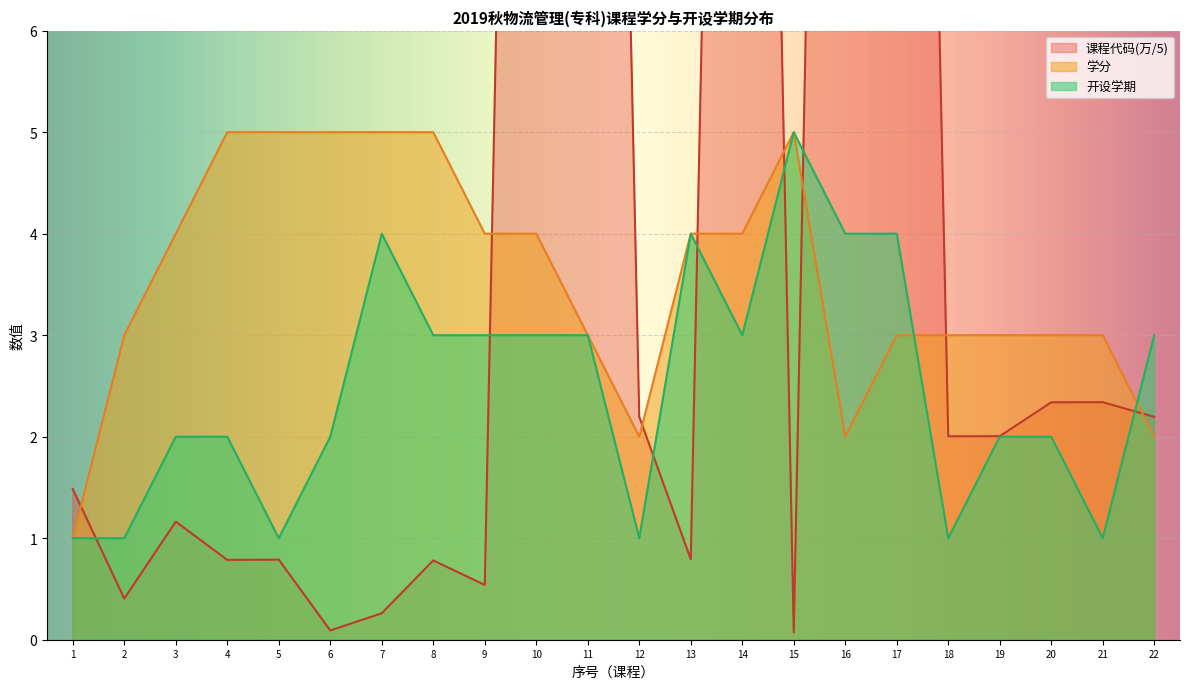

Is it true that 开设学期 equals 2 at 3?

True